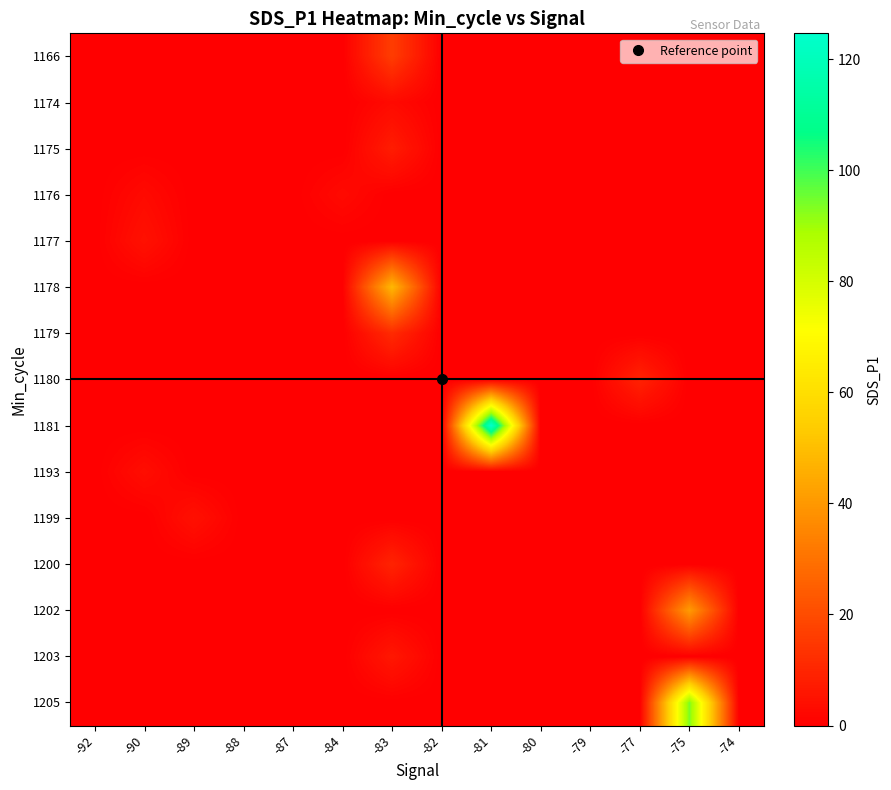

Which series changed the most between -82 and -75?

1205